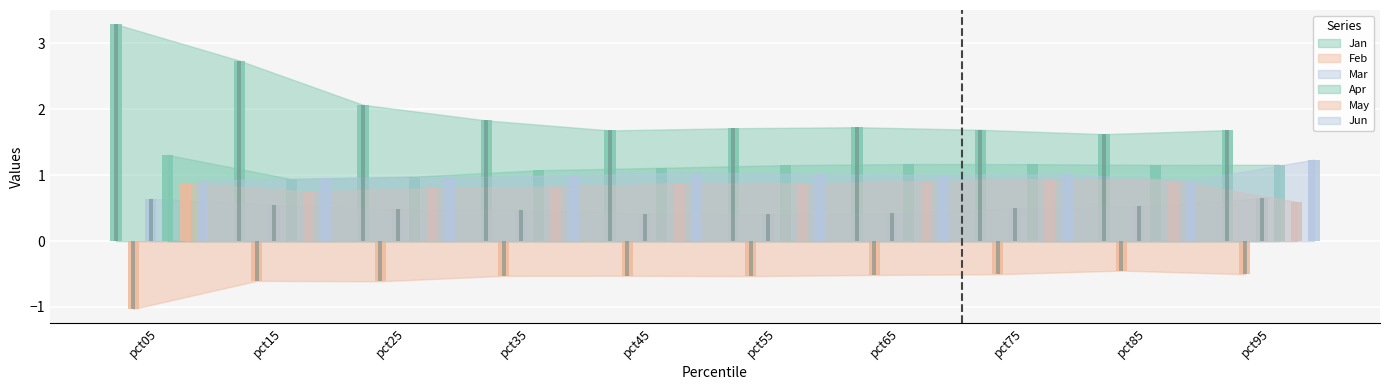

Are the bars grouped side by side (vs. stacked)?

Yes